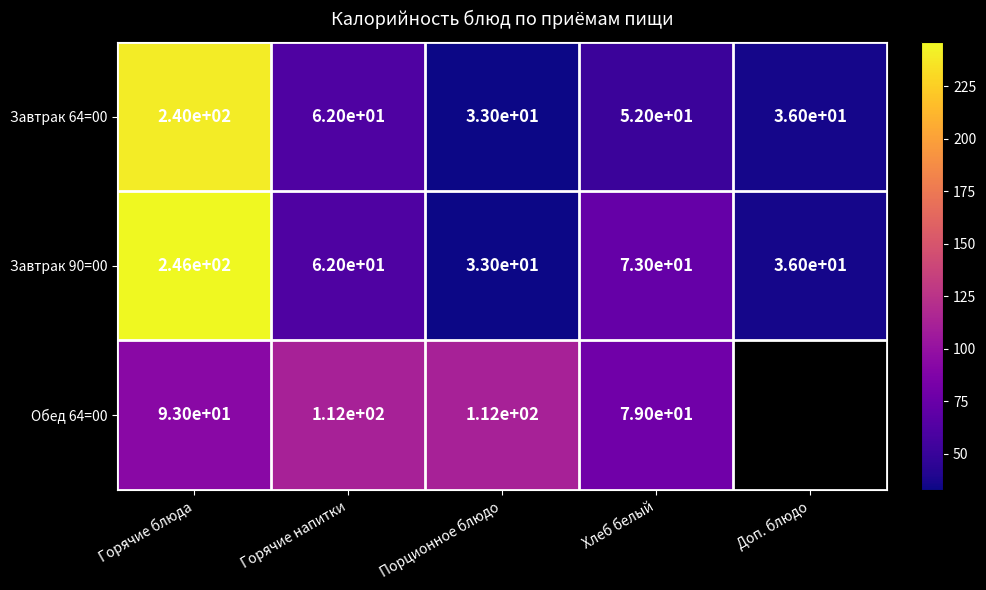

At which label does Завтрак 90=00 reach its minimum?

Порционное блюдо